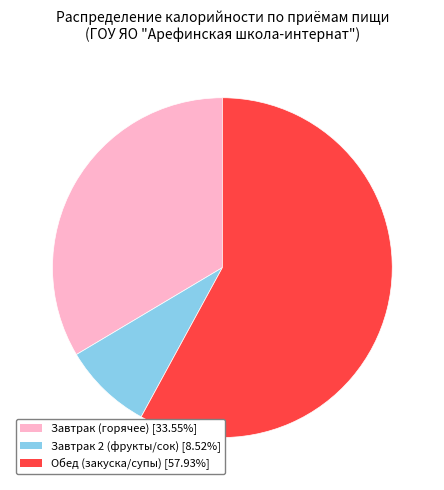

Is there a majority slice in this chart?

Yes